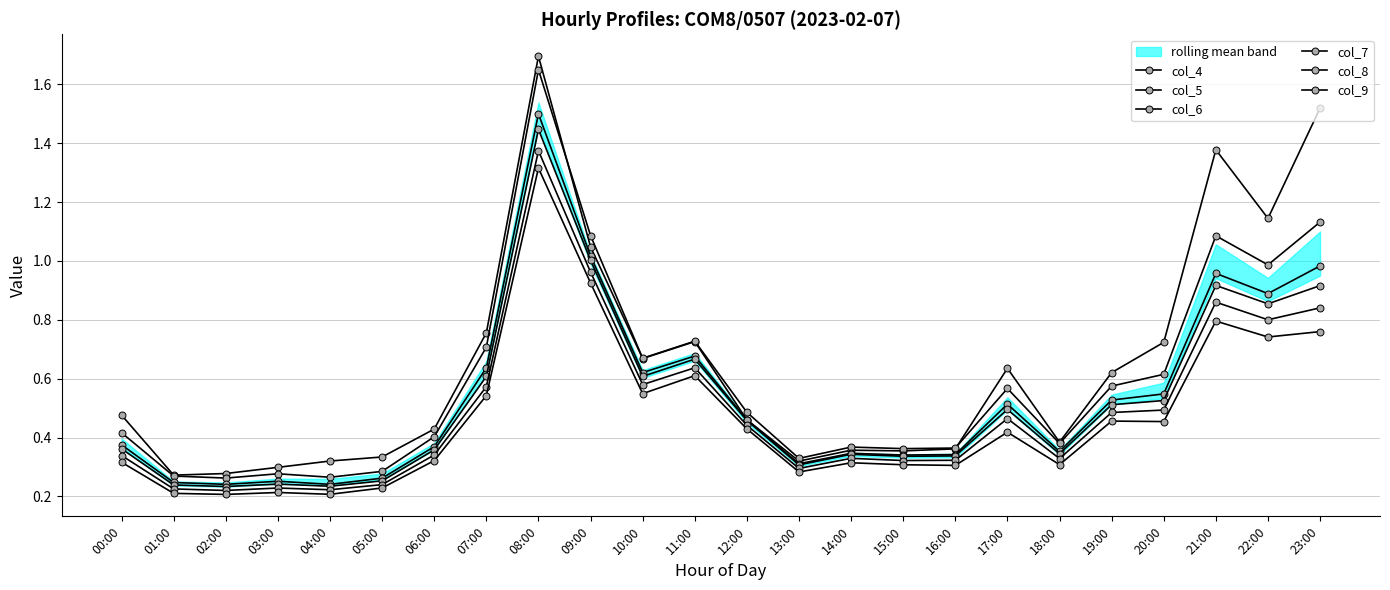

At which category does col_4 reach its first local peak?

08:00